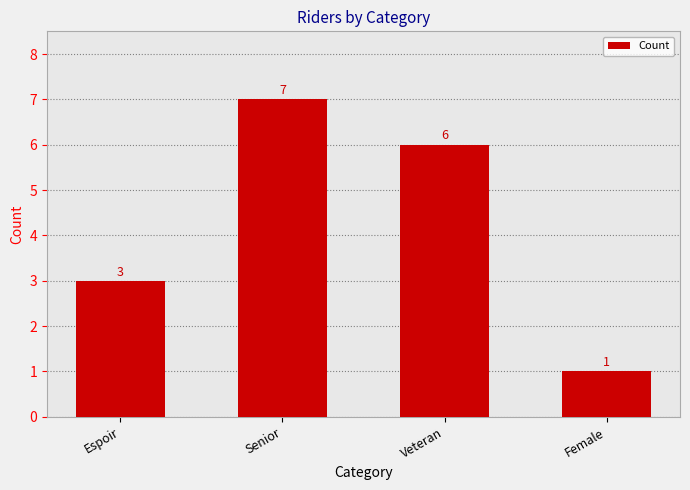

What is the difference between the maximum and second lowest values?

4